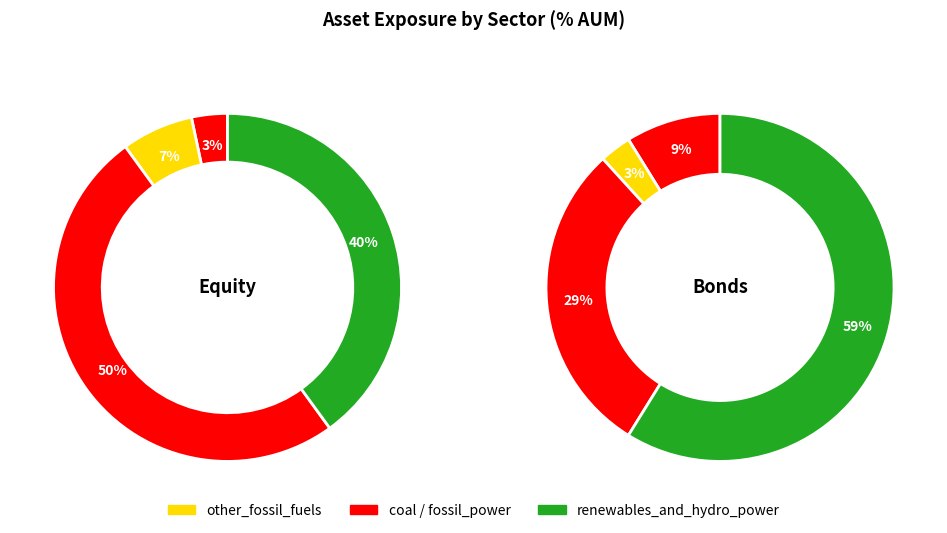

What percentage do 2 and equity together represent?

53.3%